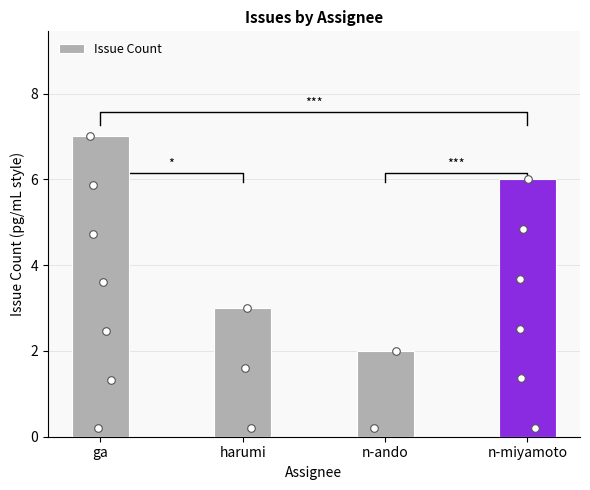

Which has a higher value, harumi or n-ando?

harumi